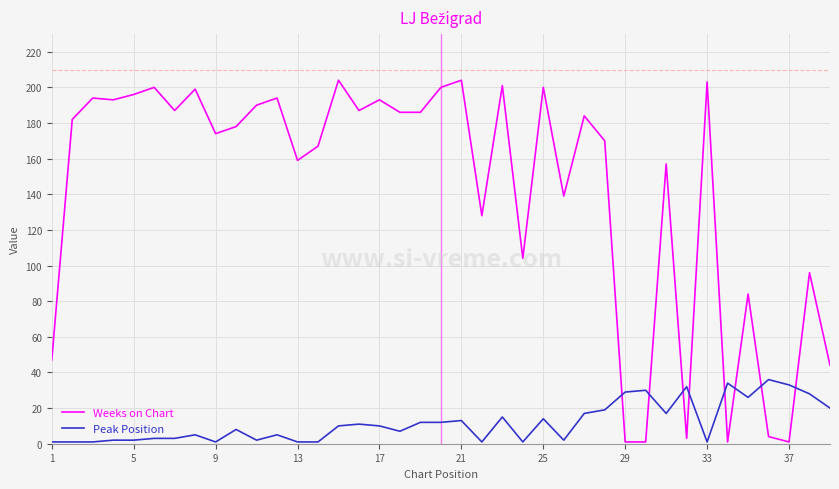

Which series has the largest total across all categories?

Weeks on Chart